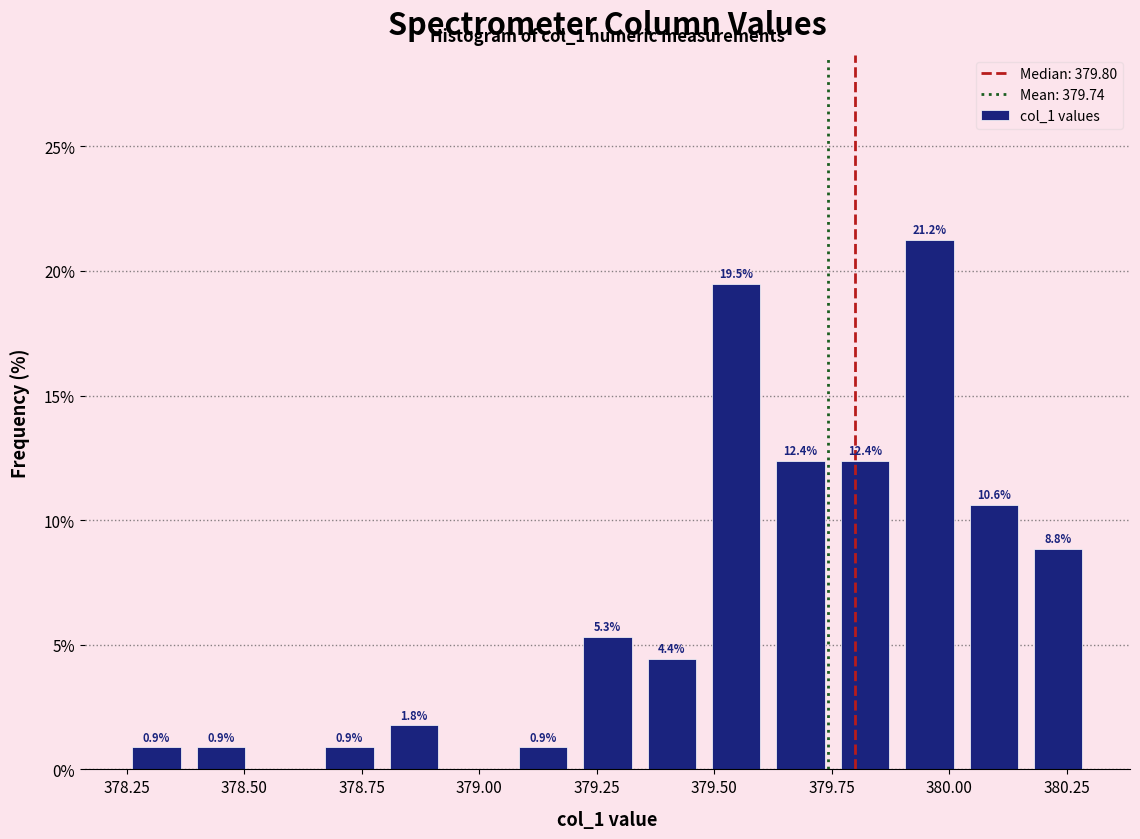

Read against the x-axis, roughly where is the centre of the tallest bar?

379.95